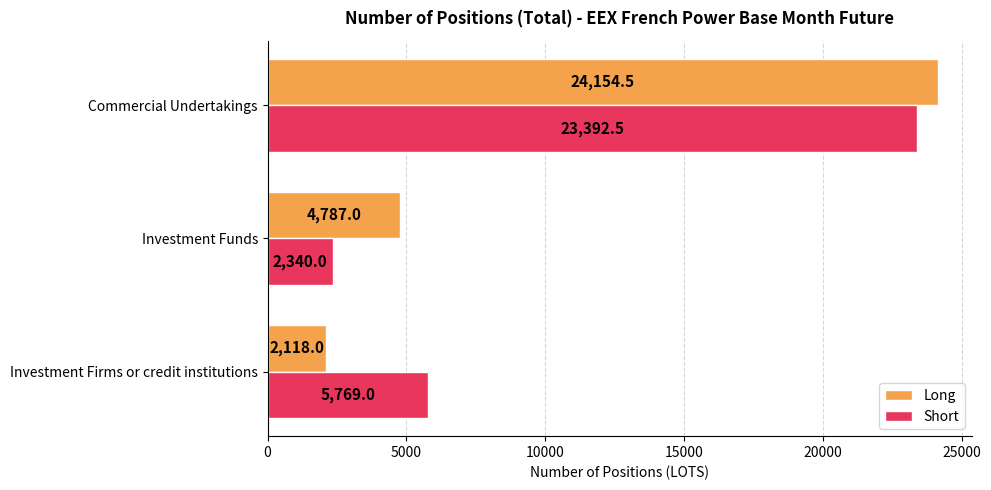

What is the spread (max minus min) of values at Investment Funds?

2447.0